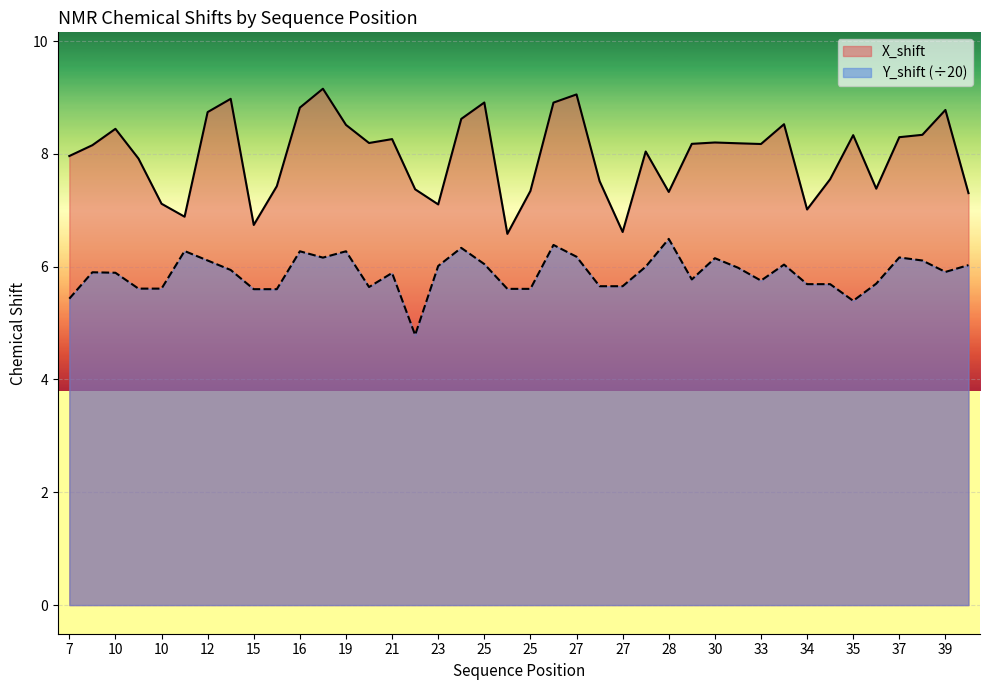

How many interior local peaks does the X_shift series have?

11